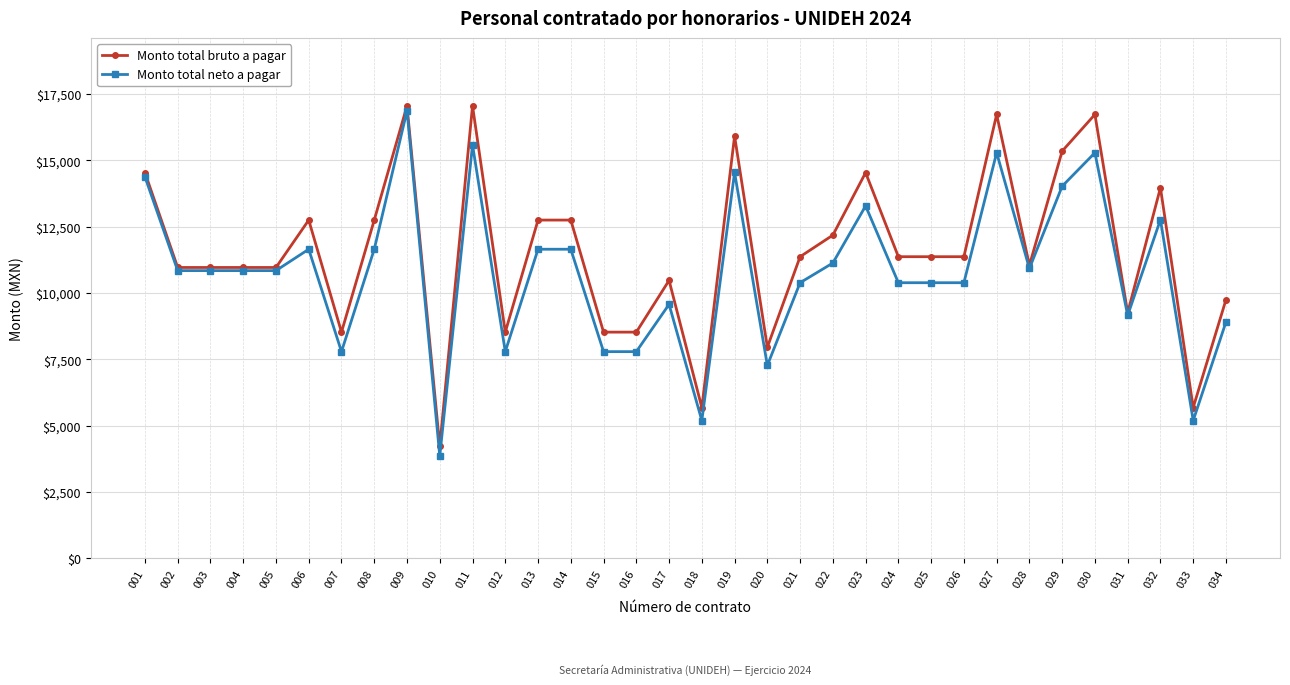

Where does the Monto total bruto a pagar series first go above 11368?

001